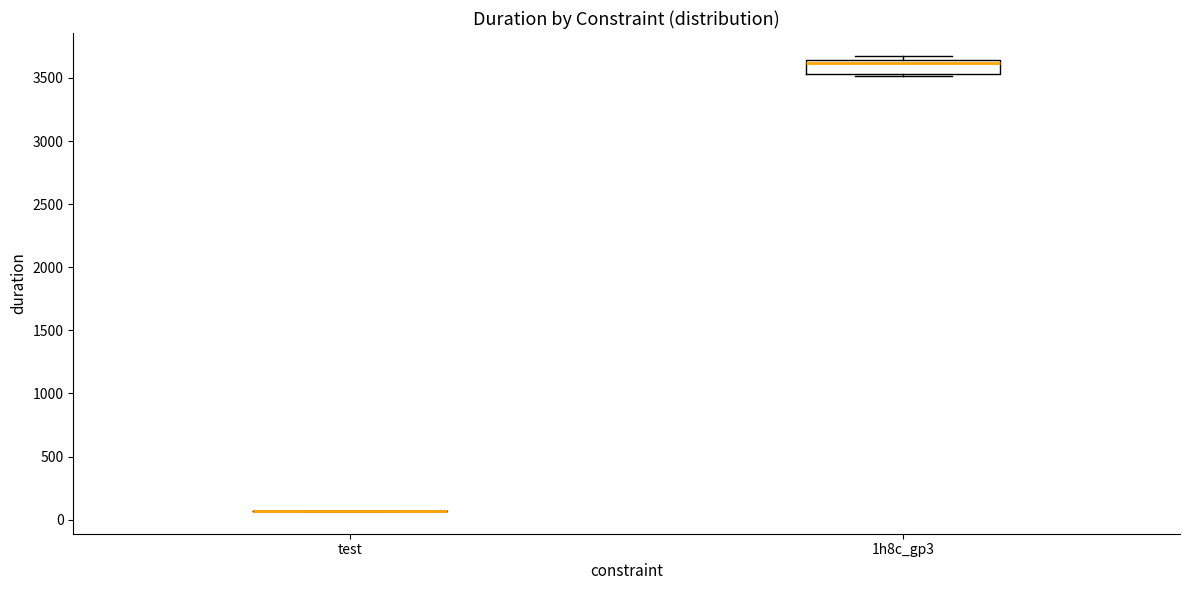

Reading left to right, transcribe this box plot: for each box, give where its median line is, the range the box spans, and where its two whiskers end, as read against the y-axis. The values are not printed on the chart, so give them approximately, as read against the axis.

test: box collapsed to a line at 50, whiskers 50 to 50
1h8c_gp3: median 3600, box 3550 to 3650, whiskers 3500 to 3700